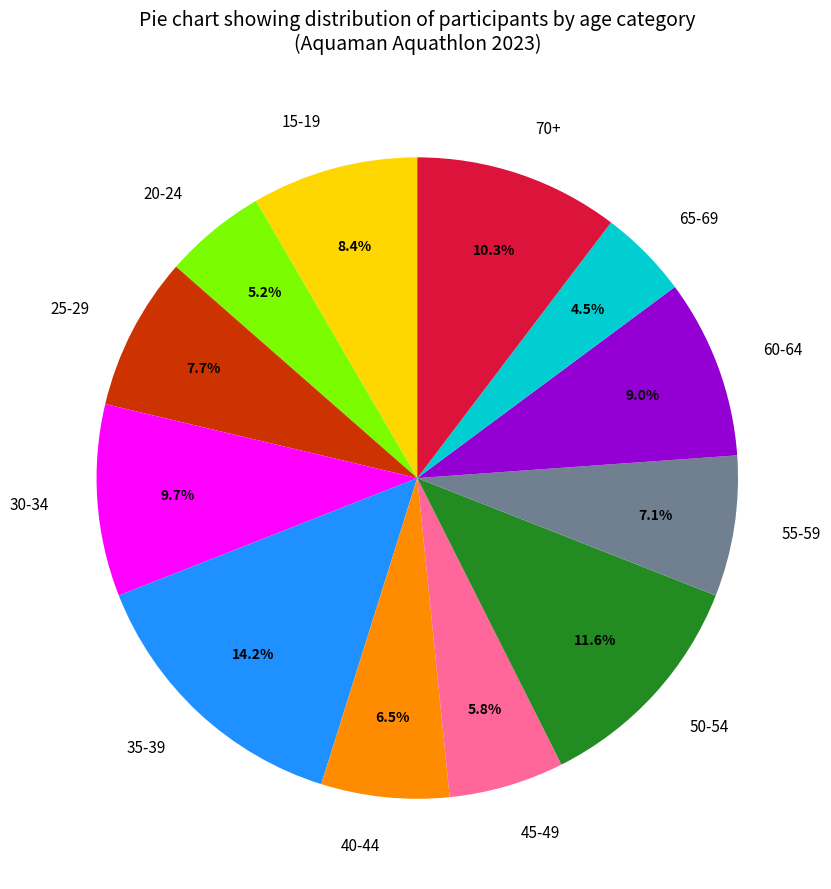

To the nearest percent, what is the difference between the 15-19 and 50-54 slice percentages?

3%